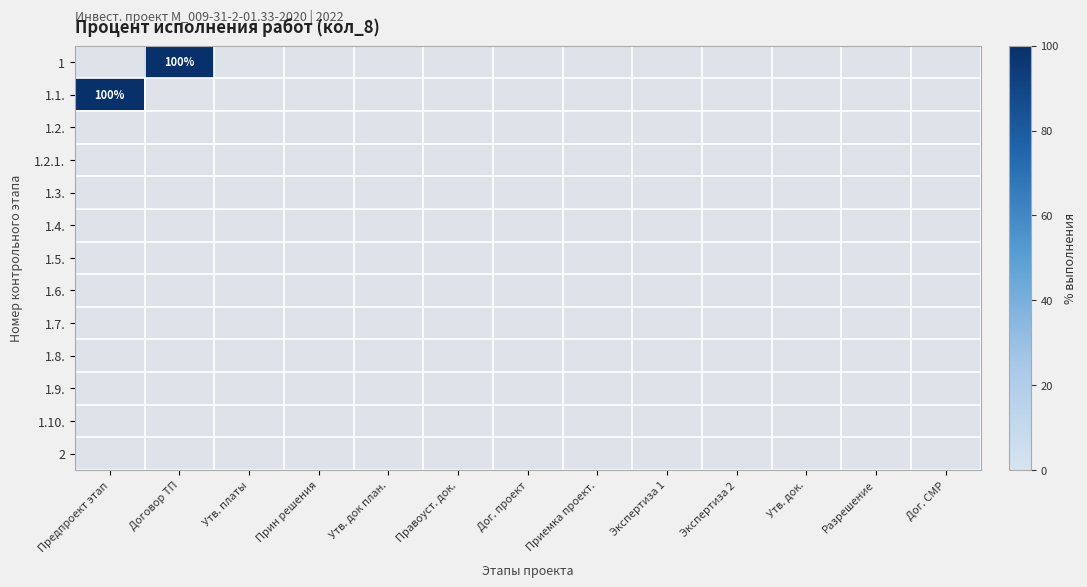

Which series has the largest range (max minus min)?

1